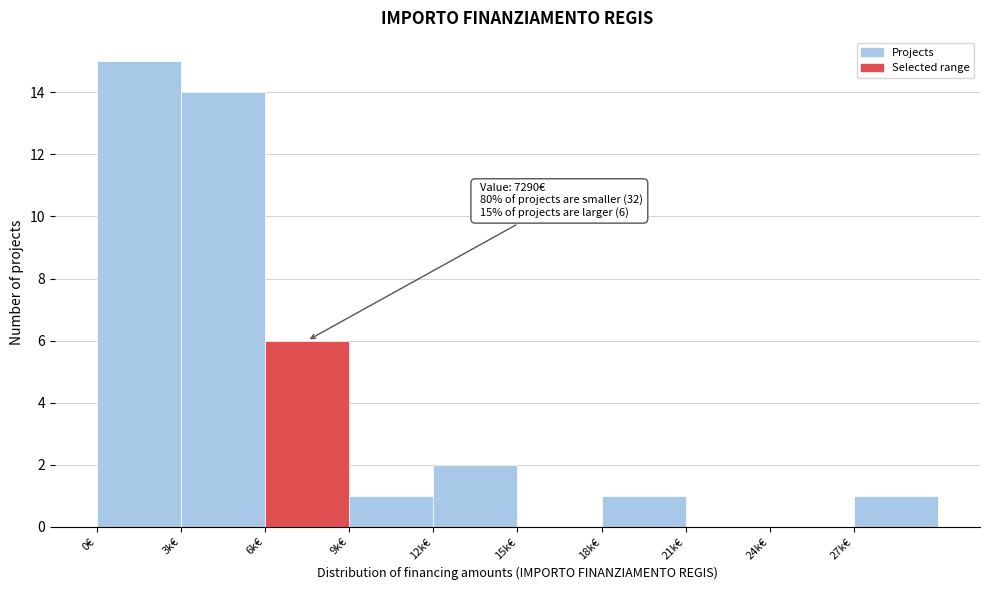

Reading right to left, transcribe all the data shown in this chart.

27k€=1	24k€=0	21k€=0	18k€=1	15k€=0	12k€=2	9k€=1	6k€=6	3k€=14	0€=15